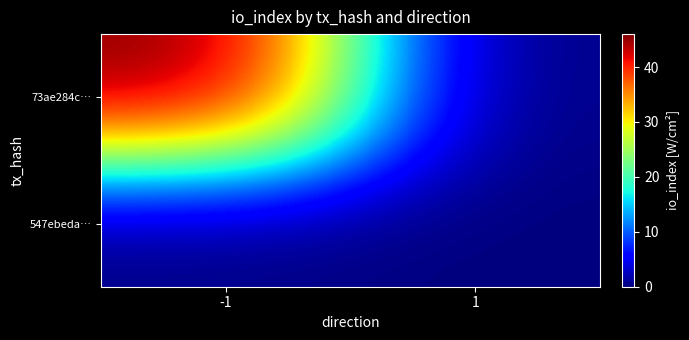

At how many categories does at least one series exceed 24?

1